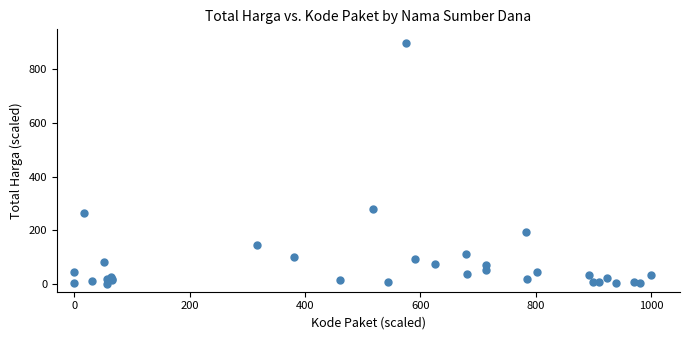

What Y value in the scatter plot is closest to 450?

277.4